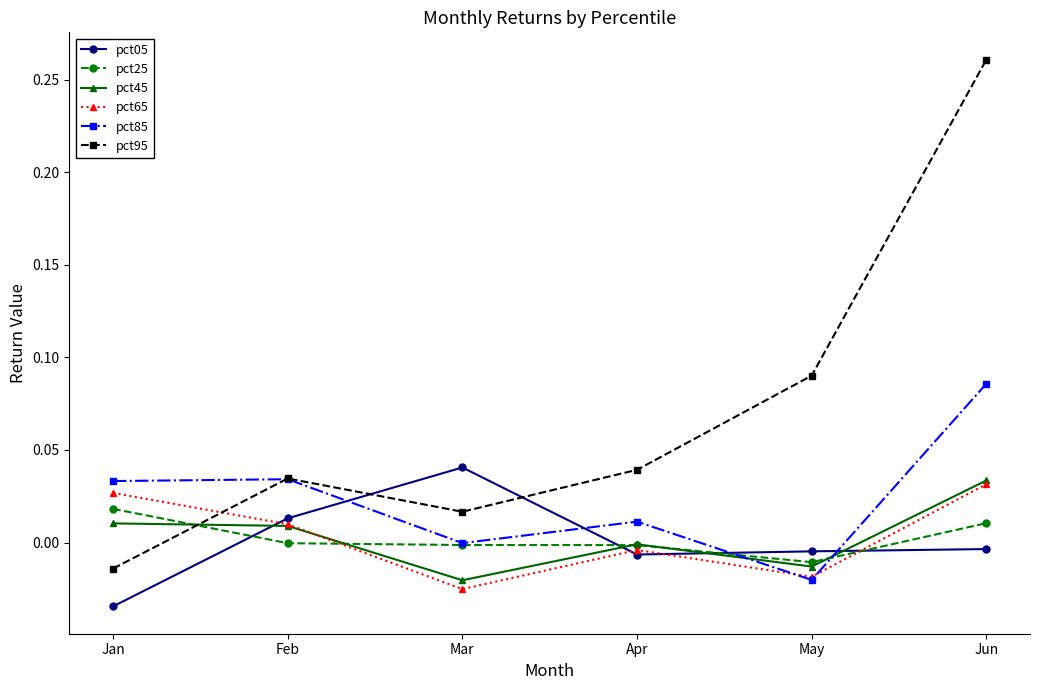

Which label corresponds to the smallest value in the chart?

Jan